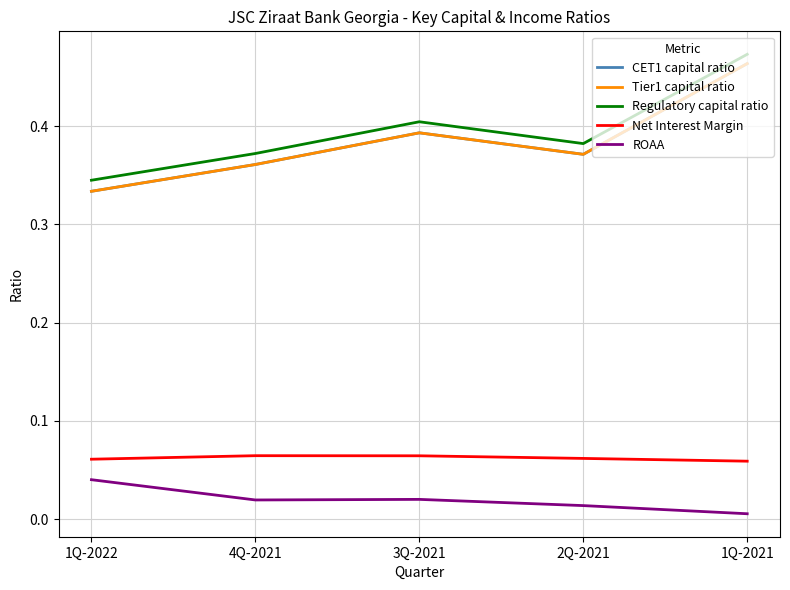

True or false: ROAA and Tier1 capital ratio cross at least once.

False